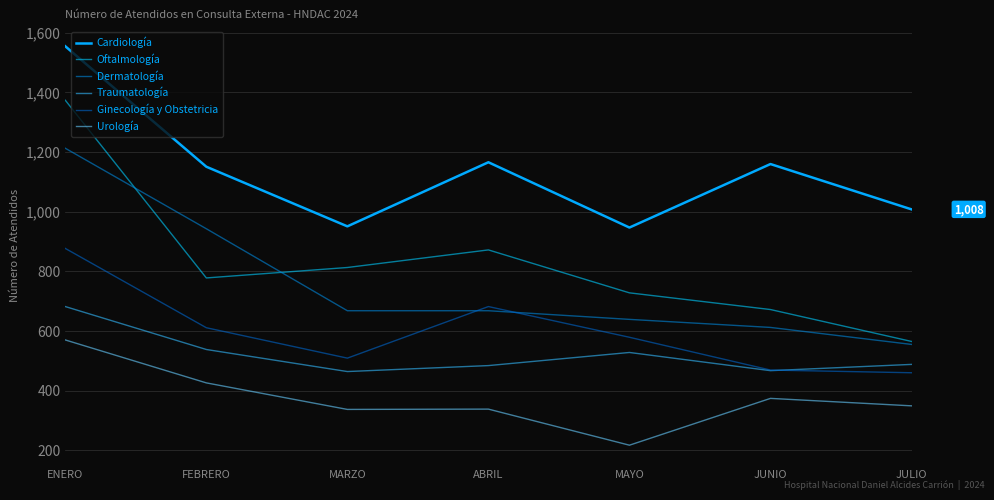

What is the average value of the Oftalmología series?

829